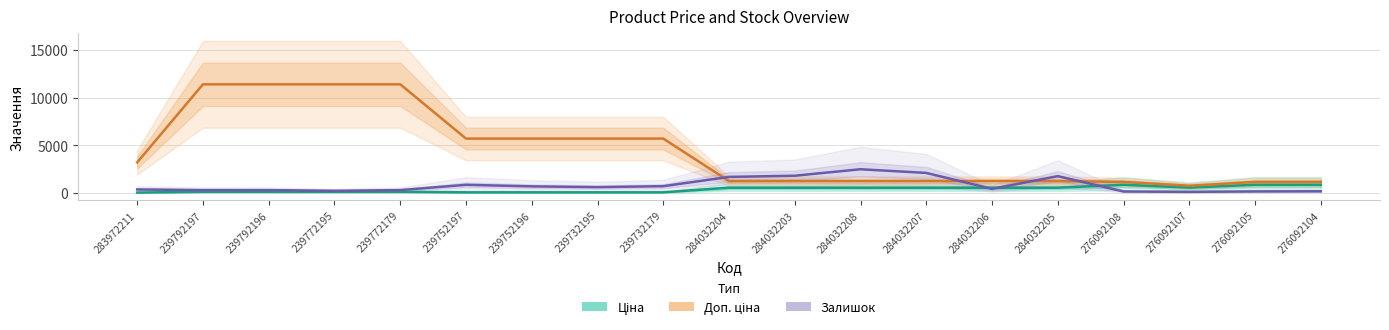

Which label corresponds to the largest value in the chart?

239792197